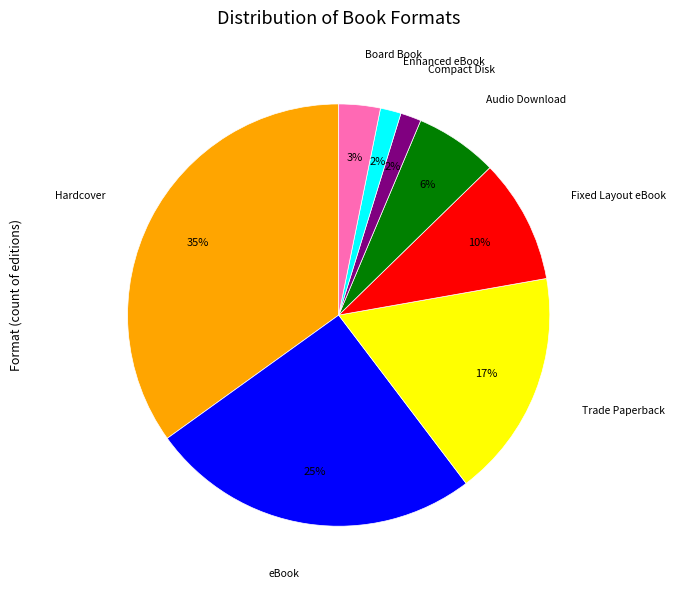

What is the largest slice in the pie chart?

Hardcover